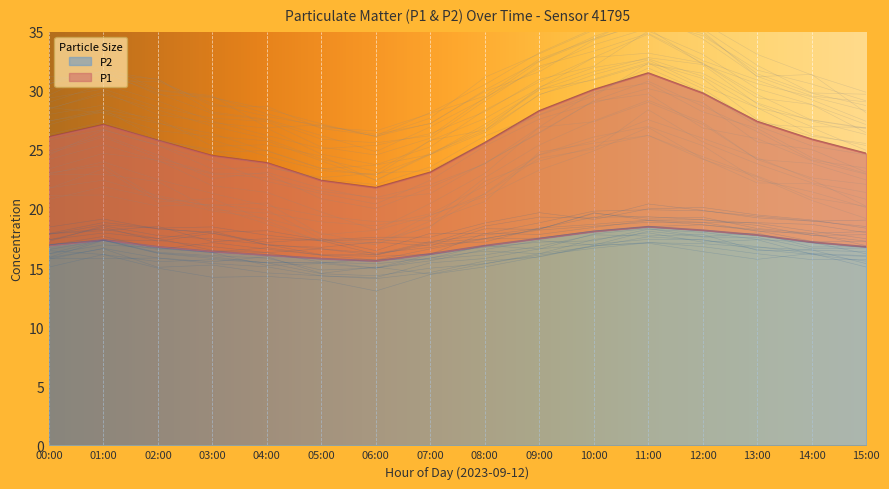

Reading left to right, list all the values displayed in this chart.

P1: 26.1	27.1	25.8	24.5	23.9	22.4	21.8	23.1	25.6	28.3	30.1	31.5	29.8	27.4	25.9	24.7
P2: 16.9	17.4	16.8	16.4	16.1	15.8	15.6	16.2	16.9	17.5	18.1	18.5	18.2	17.8	17.2	16.8